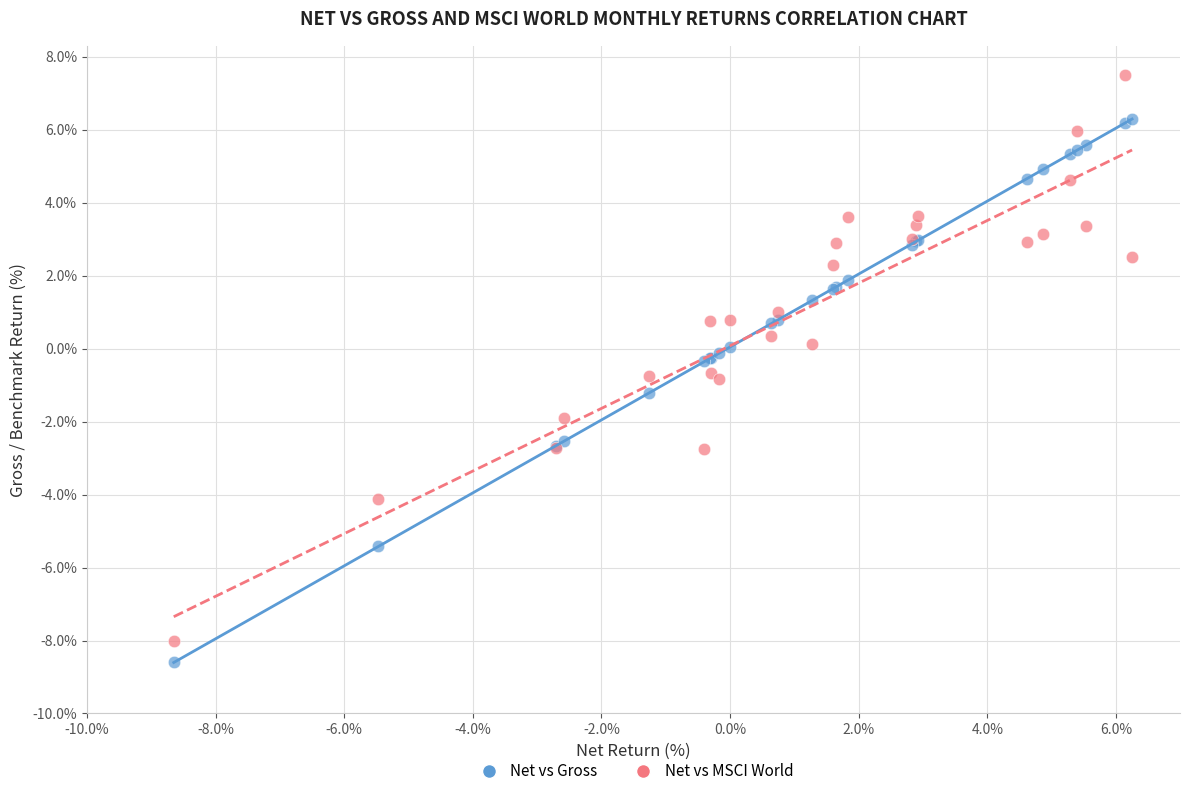

Which series has the widest spread of Y values?

Net vs MSCI World